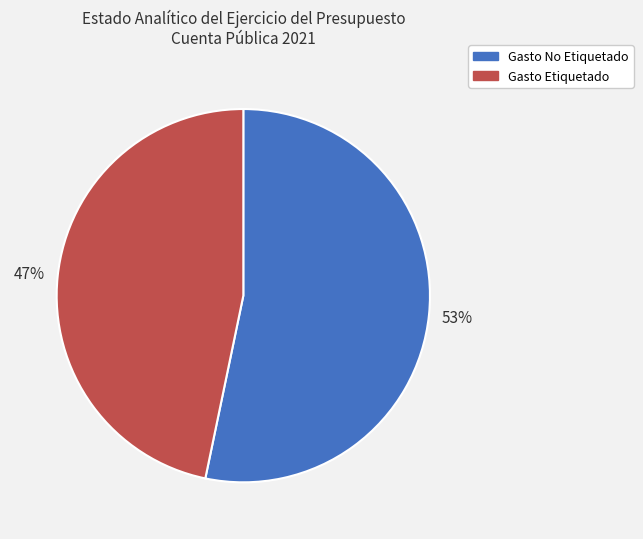

To the nearest percent, what is the combined percentage of Gasto No Etiquetado and Gasto Etiquetado?

100%